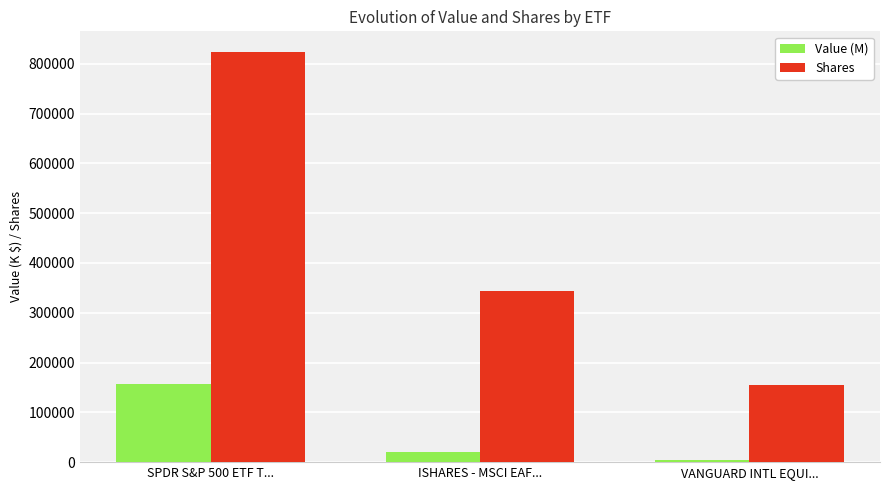

The value of Value (M) at SPDR S&P 500 ETF T... is 79915. True or false?

False